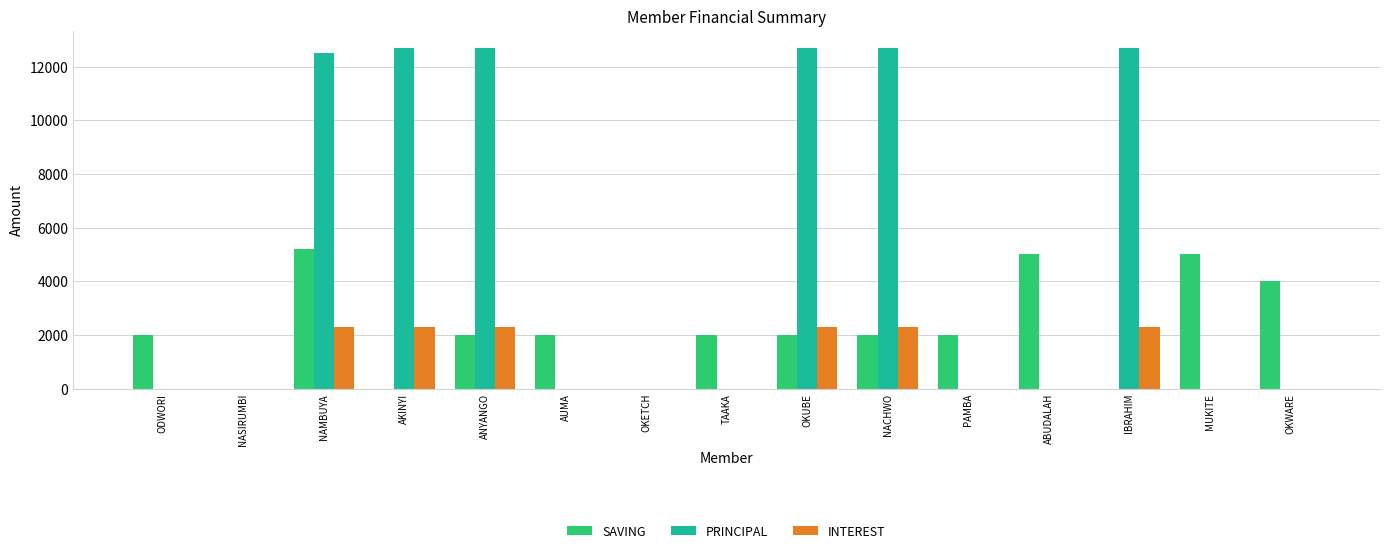

The PRINCIPAL series shows 12700 at OKUBE. True or false?

True